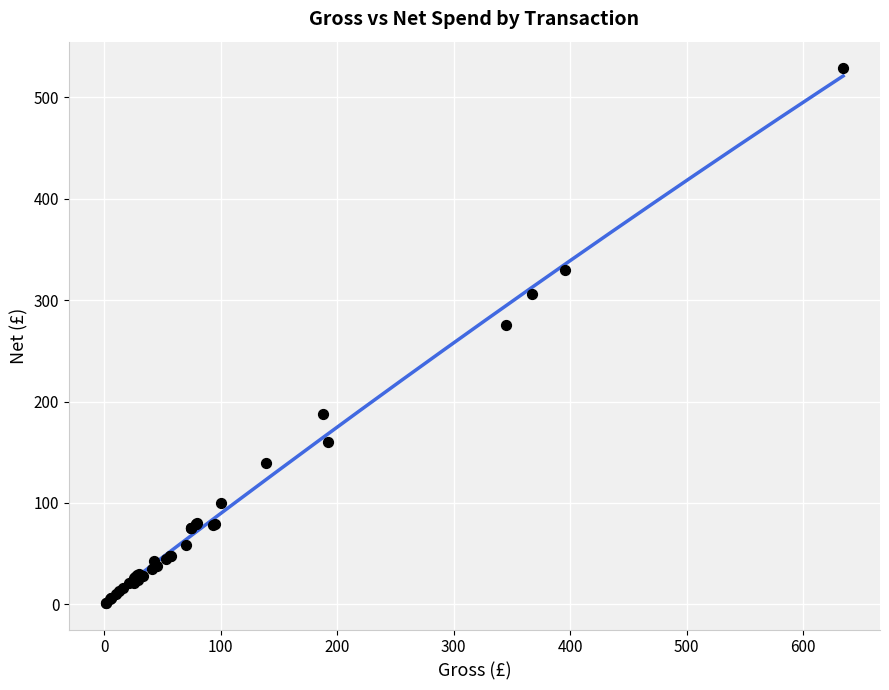

What Y value in the scatter plot is closest to 265?

276.0